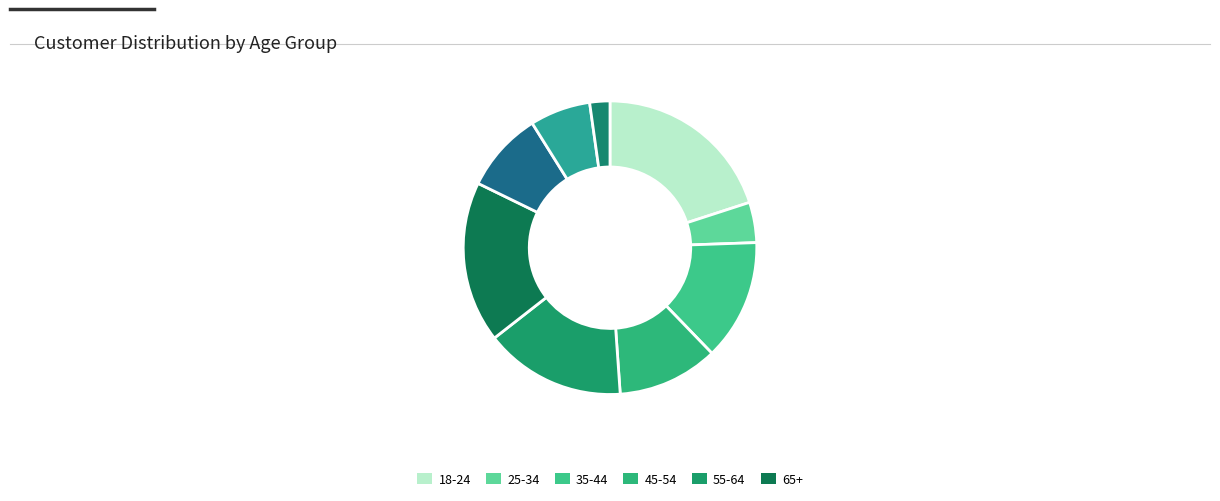

Count the number of slices in the pie.

9